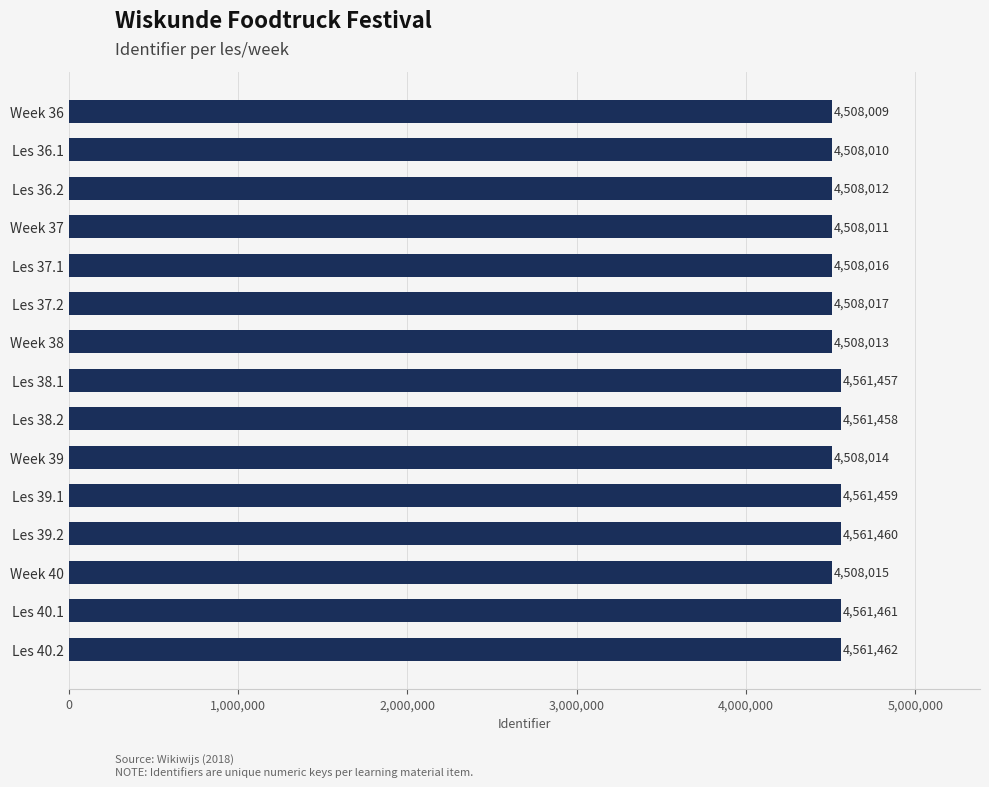

What is the smallest value displayed?

4508009